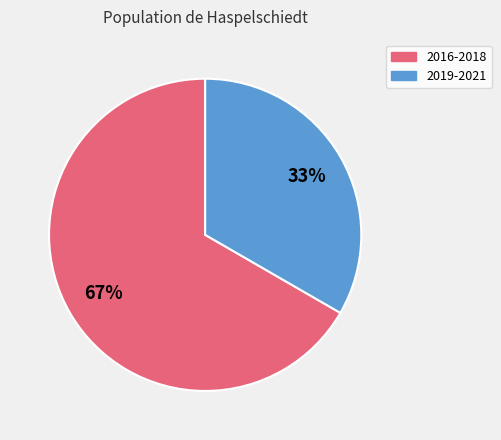

Approximately how many times larger is the value at 2016-2018 compared to 2019-2021?

2.0